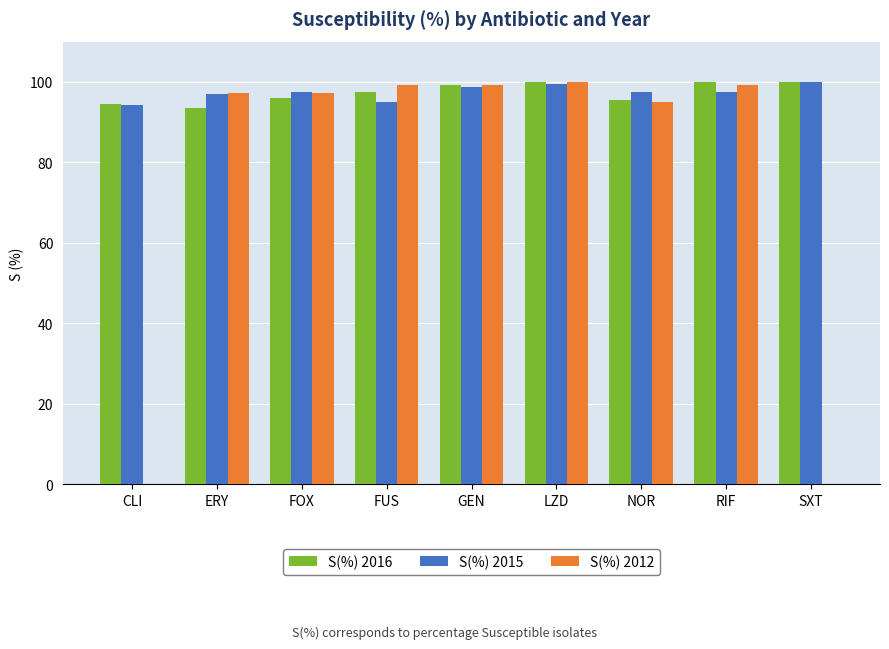

How many categories are shown in the chart?

9